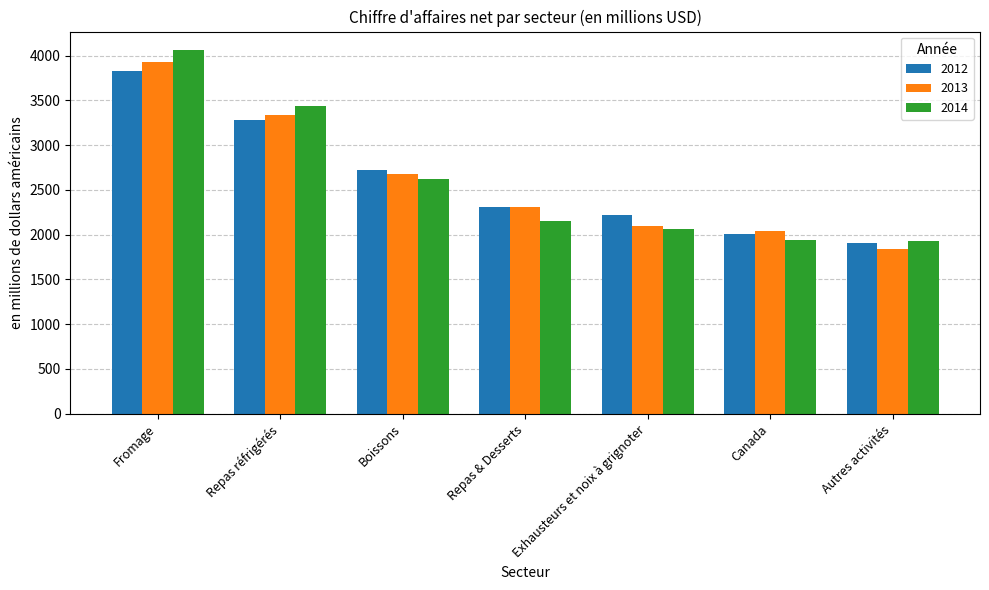

What value does the 2014 series have at Boissons?

2627